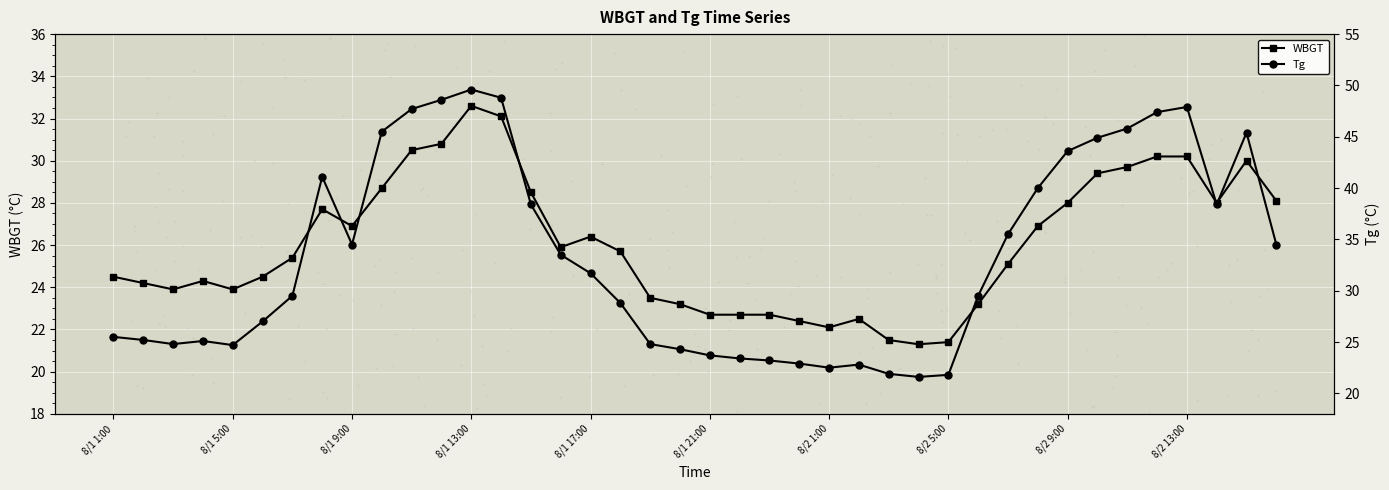

Which has a higher value, 22 or 8/1 21:00?

8/1 21:00